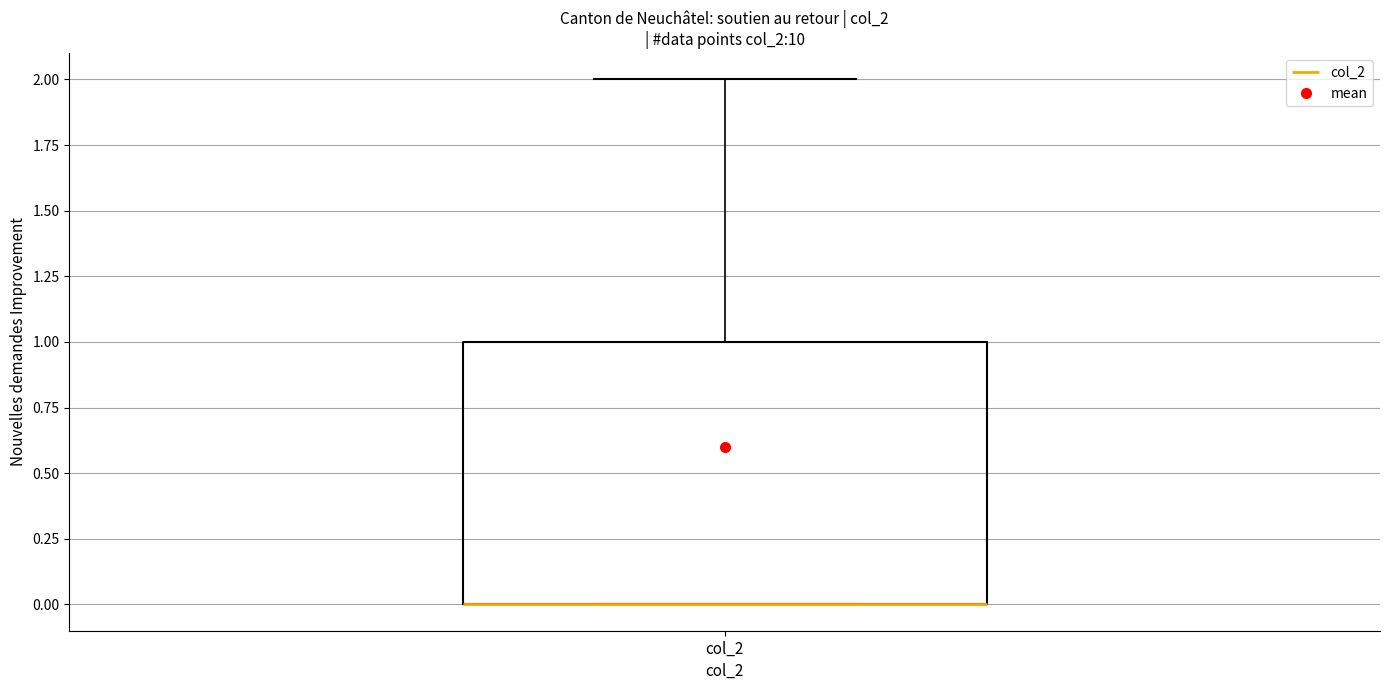

Read this box plot against the y-axis: the position of the median line, the range covered by the box, and the ends of both whiskers. The values are not printed on the chart, so give them approximately, as read against the axis.

median 0 (drawn on the box's lower edge), box 0 to 1, whiskers 0 to 2